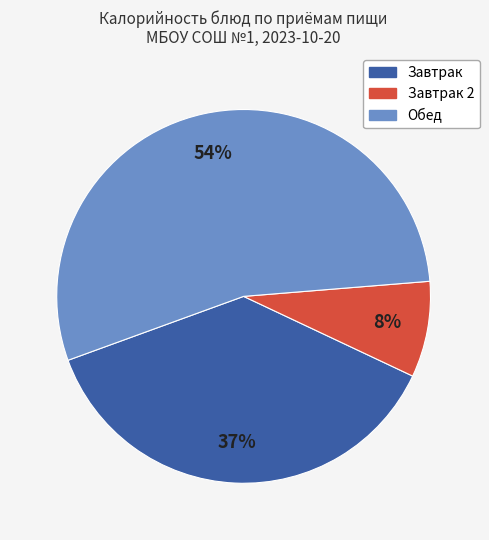

To the nearest percent, what is the difference between the largest and smallest slice percentages?

46%